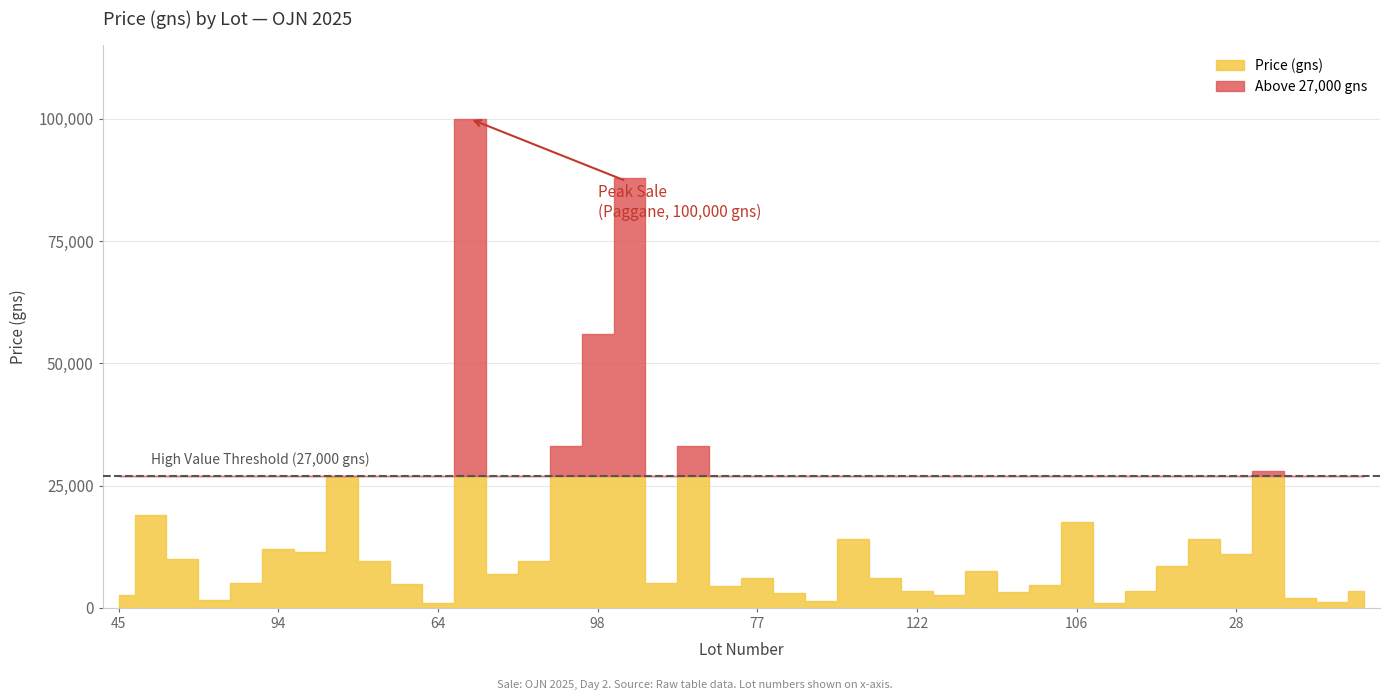

Where is threshold nearest to the value 27000?

45